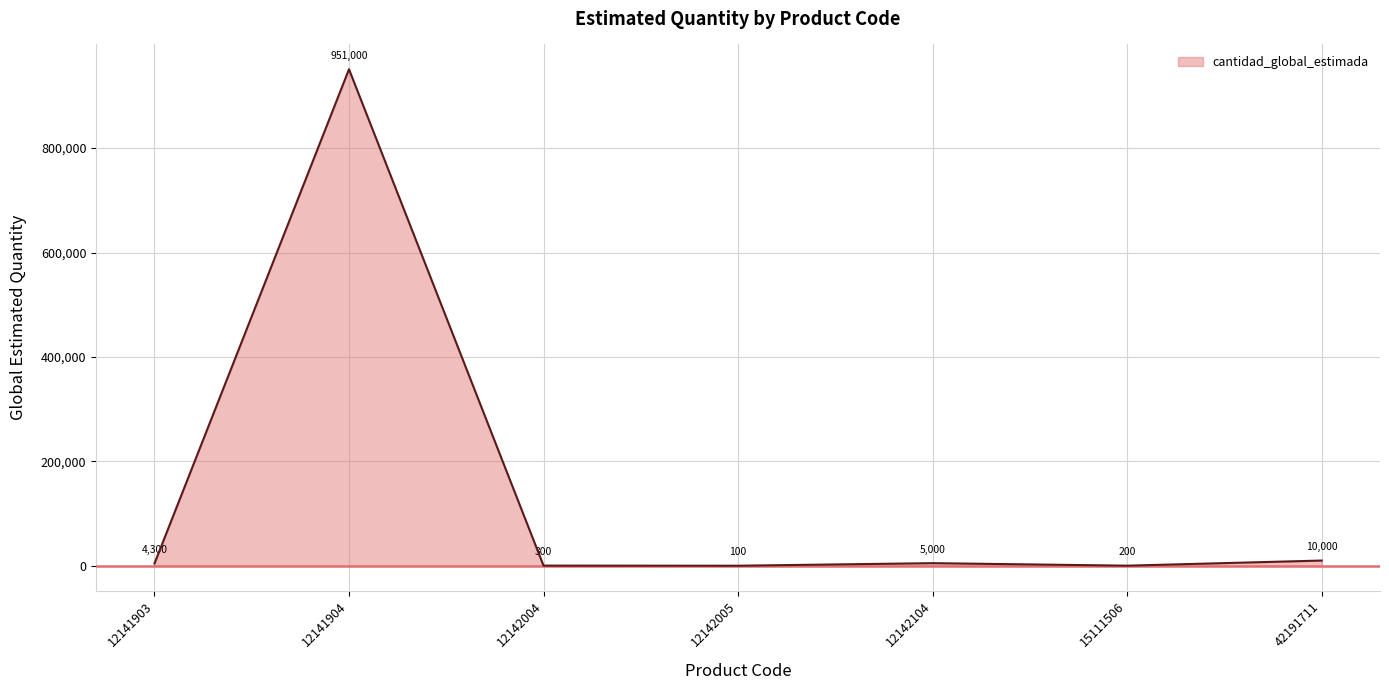

True or false: the data shows 100 at 12142005.

True